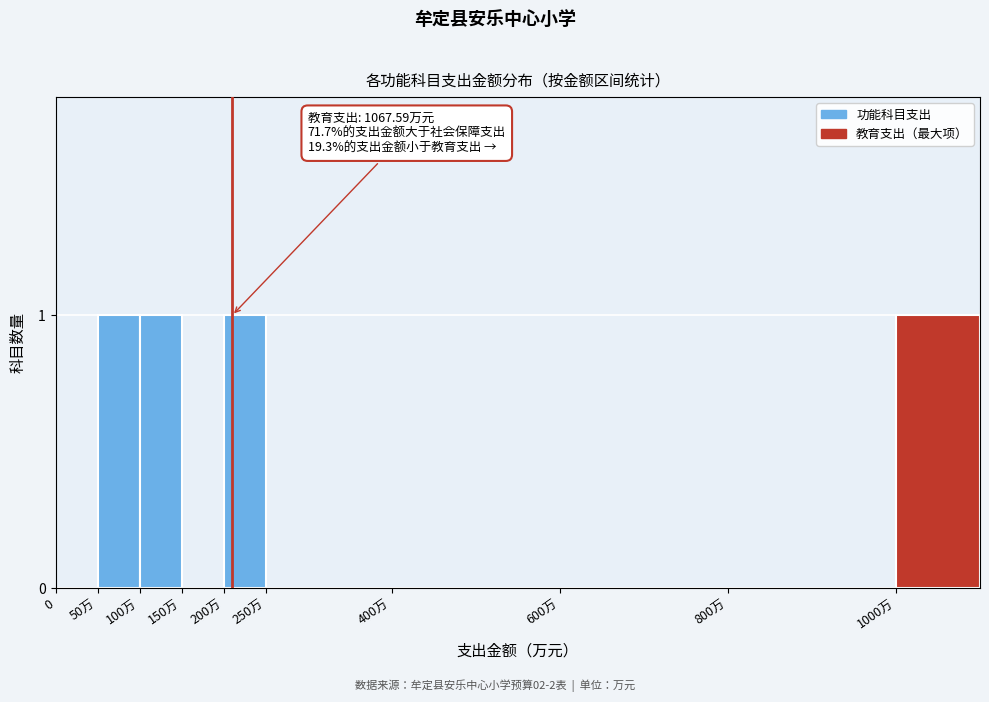

Reading right to left, extract all data points from this chart.

1000万=1	800万=0	600万=0	400万=0	250万=0	200万=1	150万=0	100万=1	50万=1	0=0